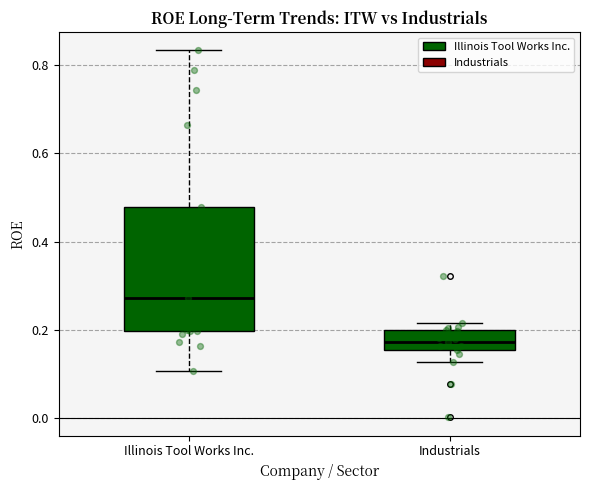

Which box's median line is the highest?

Illinois Tool Works Inc.